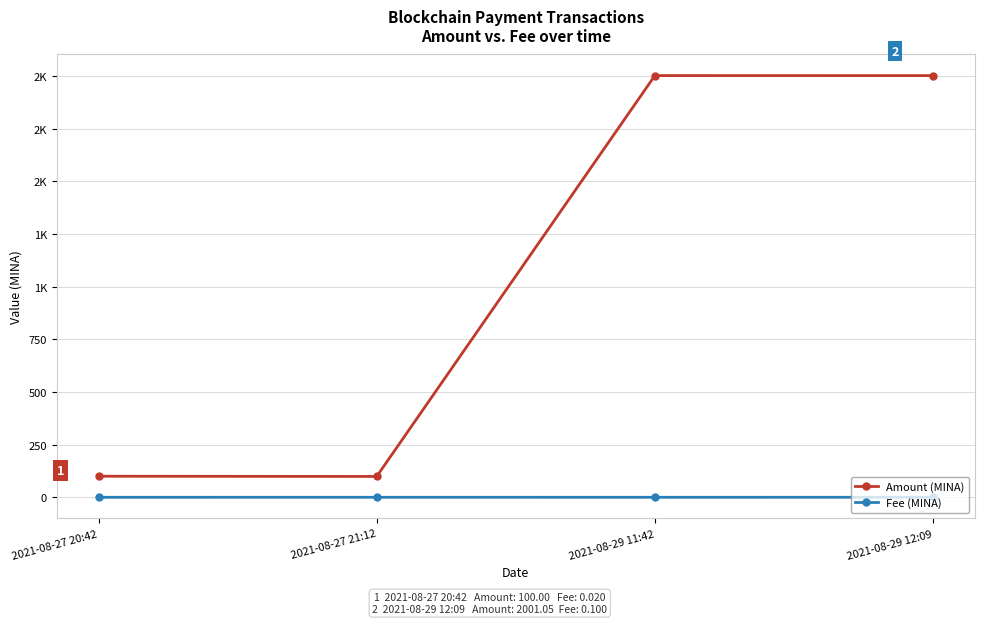

Is it true that Fee (MINA) equals 0.0 at 2021-08-27 20:42?

False